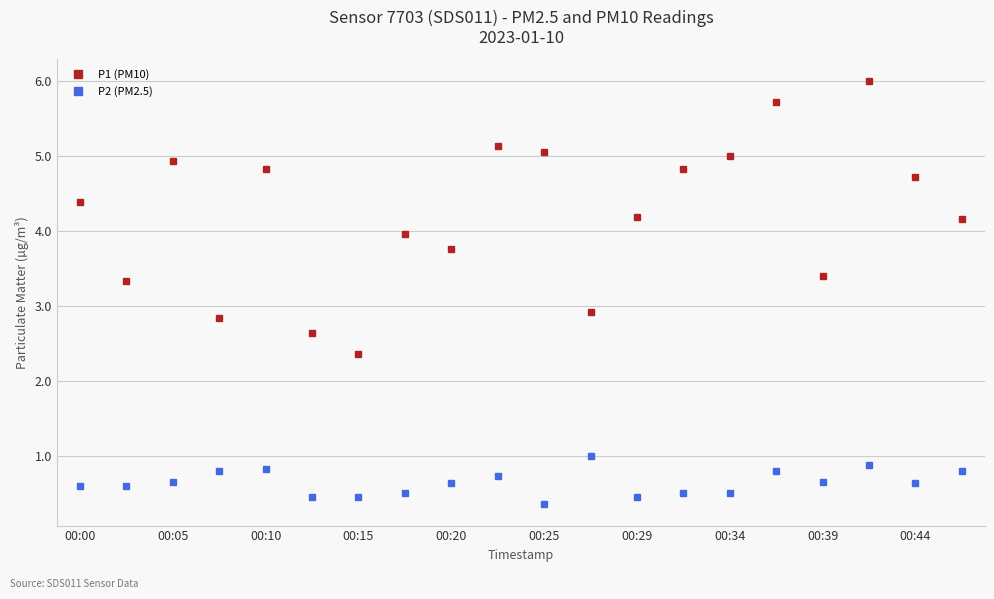

What is the value of the P1 (PM10) point at the 15th from the left?

5.0